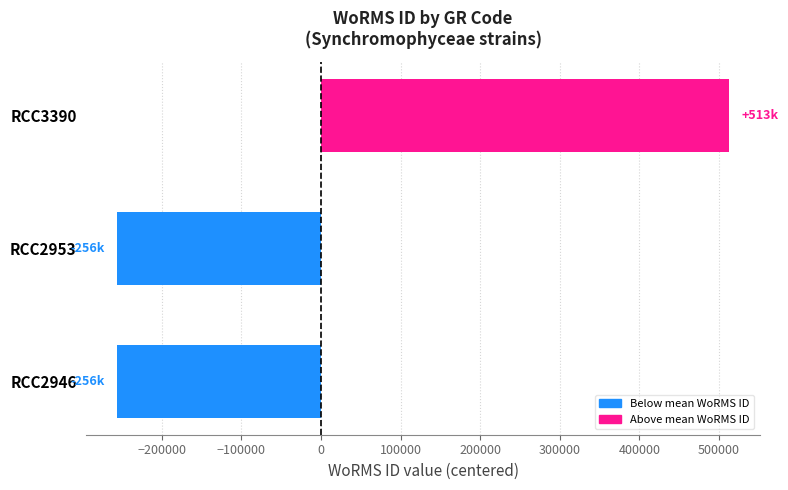

Is it true that the value at RCC3390 is 785501?

False